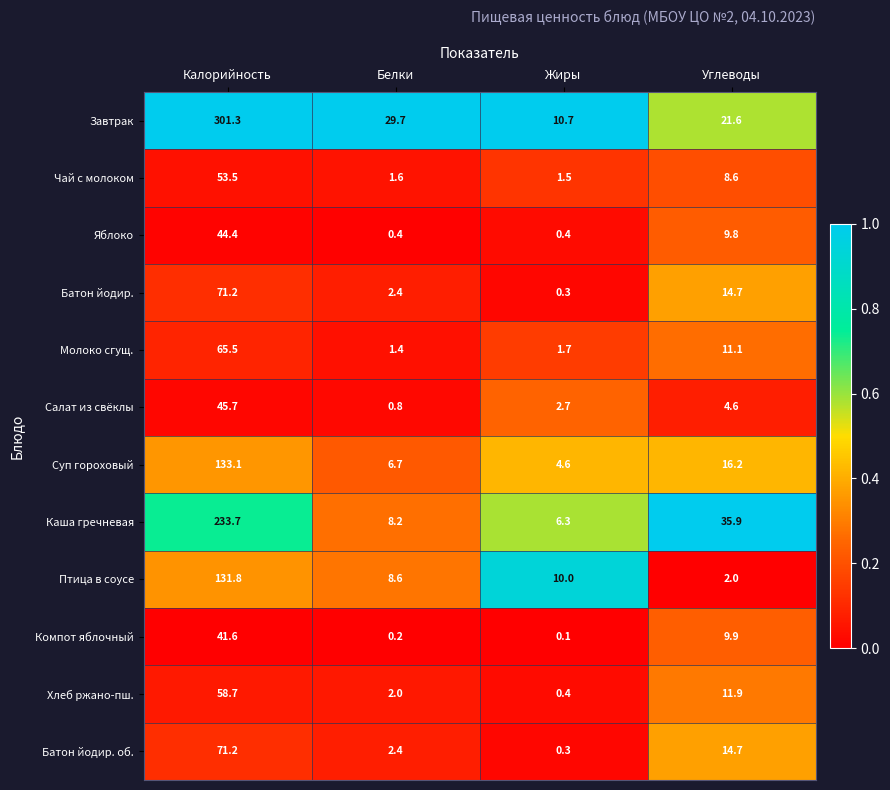

Which series has the widest spread of values?

Завтрак